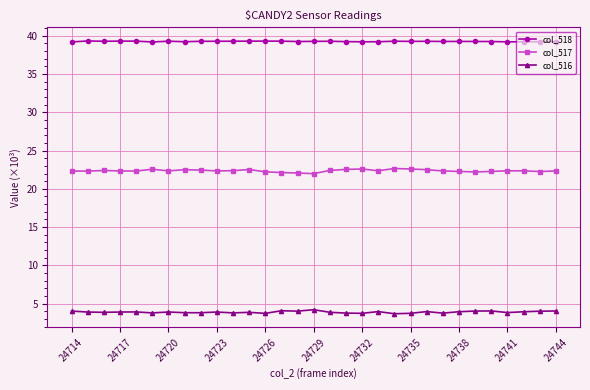

What is the value of the col_516 point at the 27th from the left?

4.0